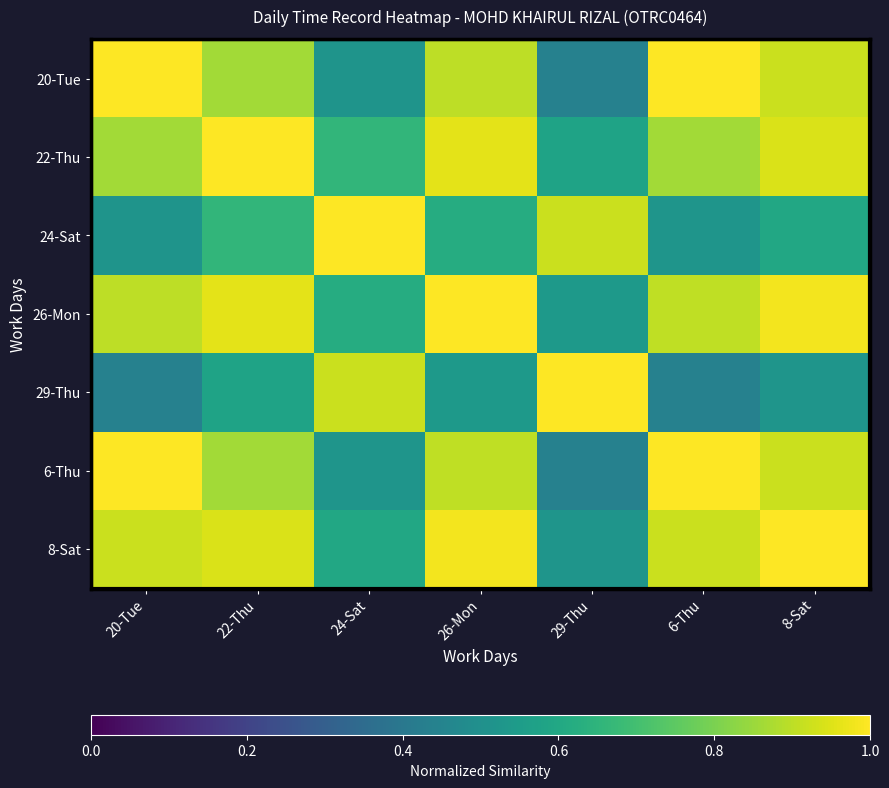

At how many categories does at least one series exceed 0?

7